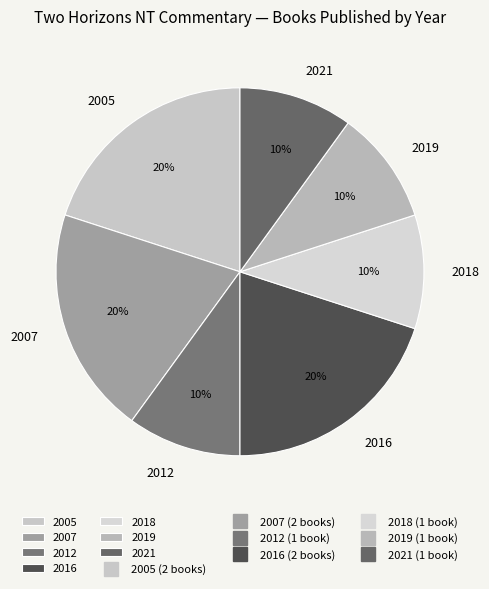

What is the ratio of the value at 2018 to the value at 2007?

0.5